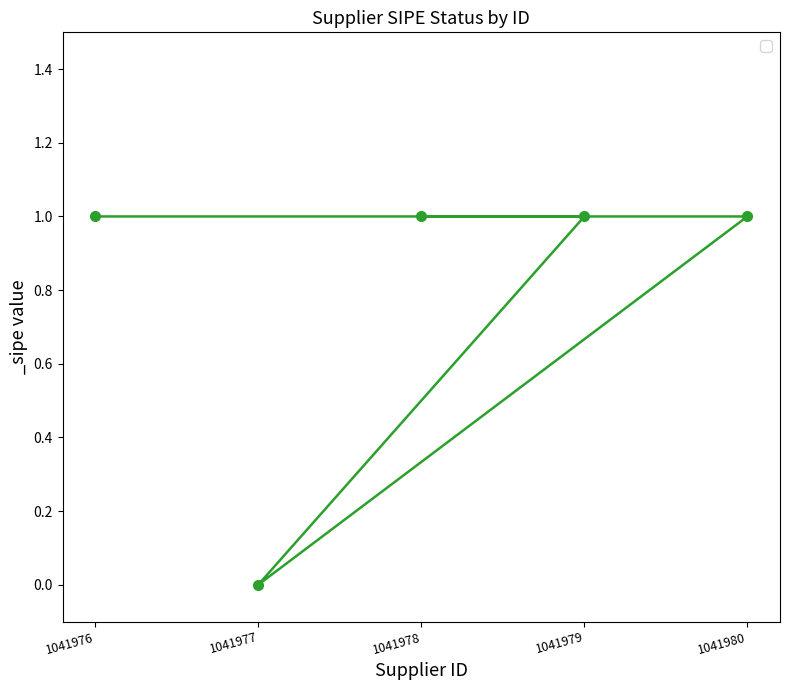

What is the value of the 3rd point from the left?

1